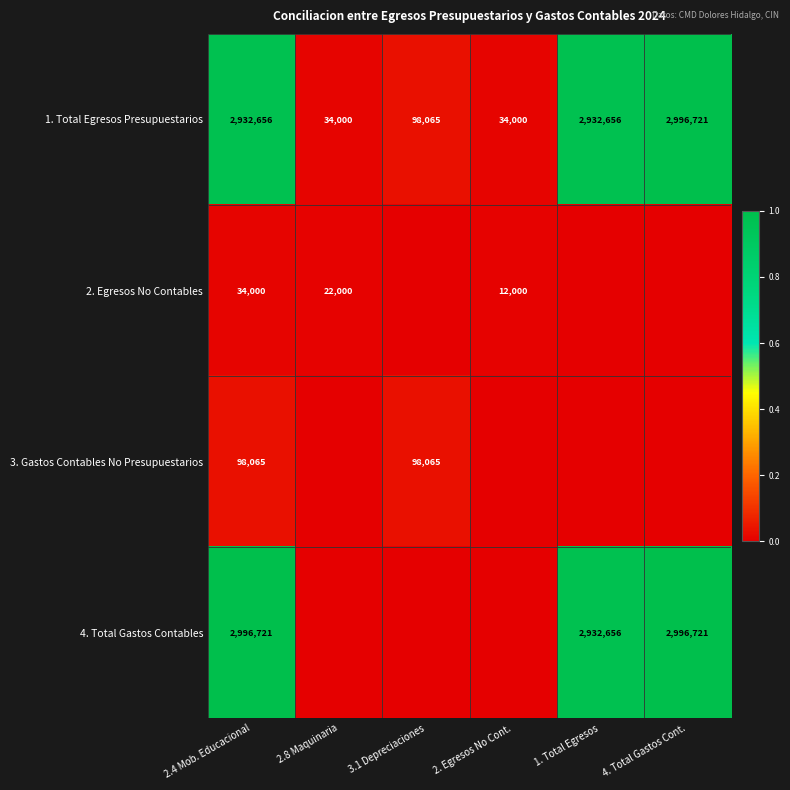

What is the difference between the highest and lowest values at 1. Total Egresos?

1.0